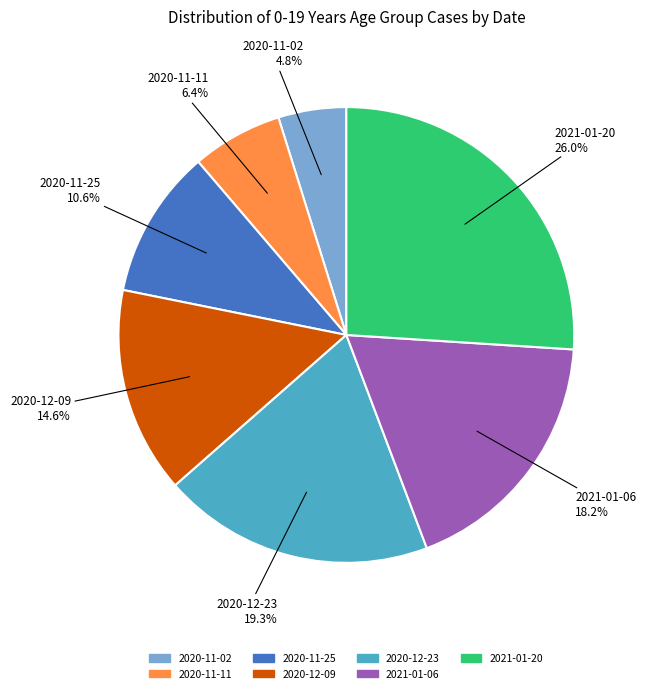

What is the ratio of the value at 2020-12-09 to the value at 2020-11-11?

2.3